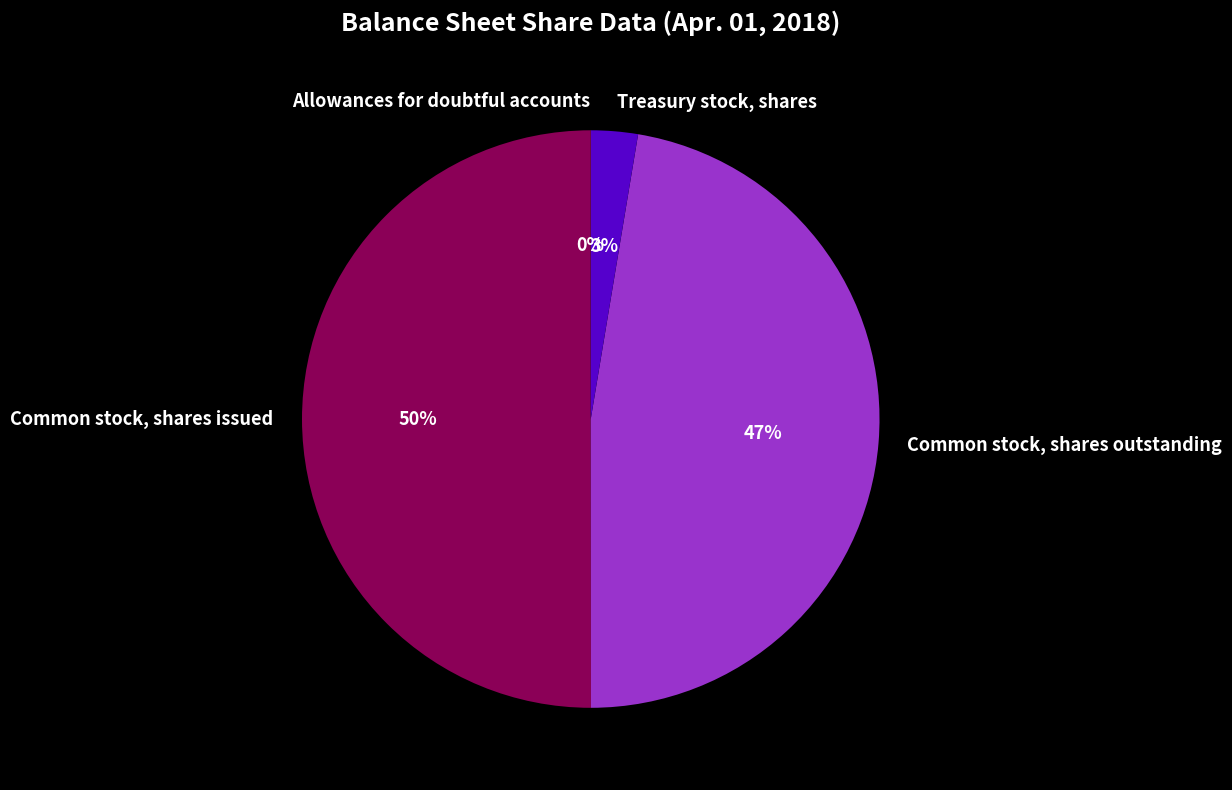

Is Treasury stock, shares the majority of the pie?

No